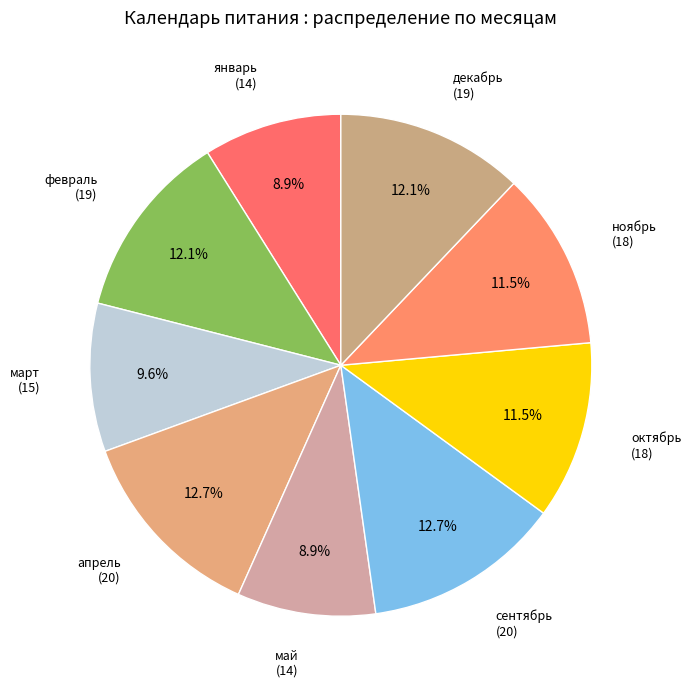

What is the largest slice in the pie chart?

апрель